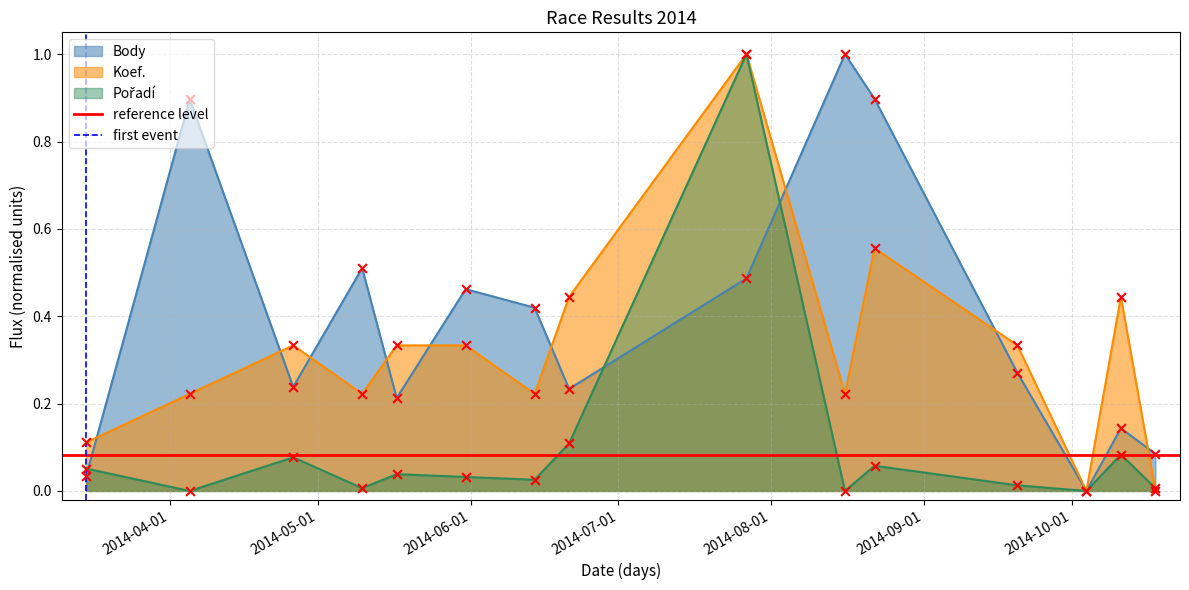

Is the value of reference level at 2014-05-01 greater than the value of first event at 2014-05-01?

No